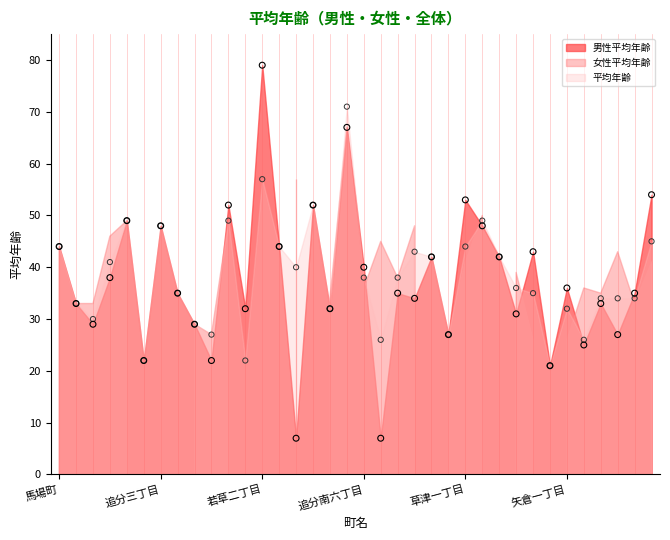

Is the value of 平均年齢 at 岡本町 greater than the value of 男性平均年齢 at 青地町?

No